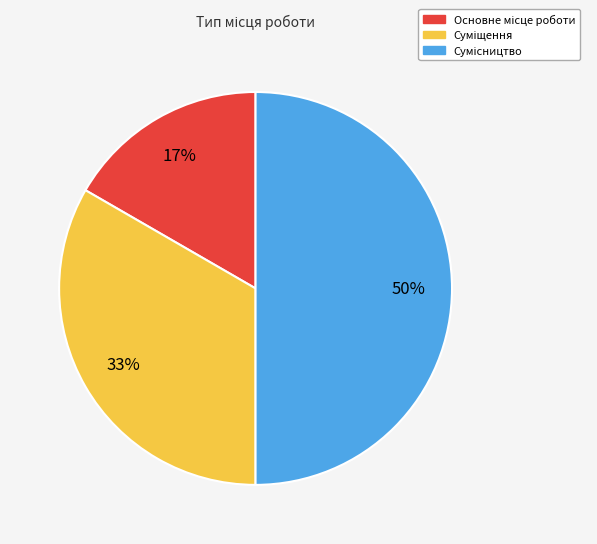

To the nearest percent, what is the difference between the largest and smallest slice percentages?

33%